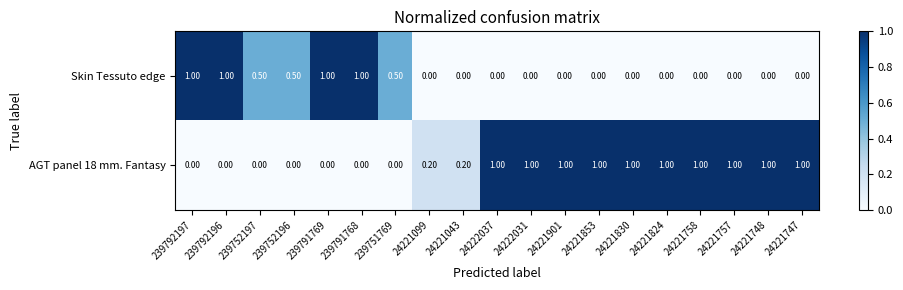

What is the spread (max minus min) of values at 239792196?

1.0